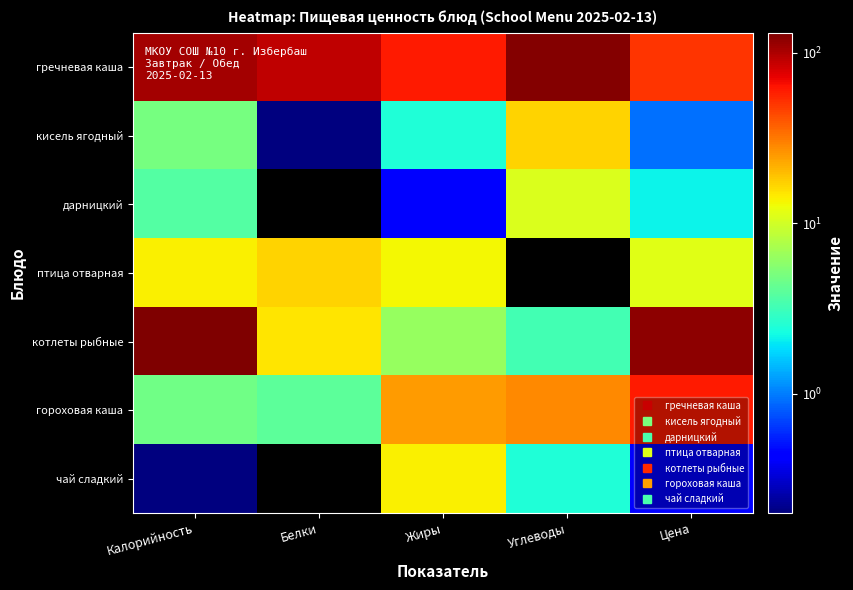

At which category is the sum across all series the highest?

Калорийность